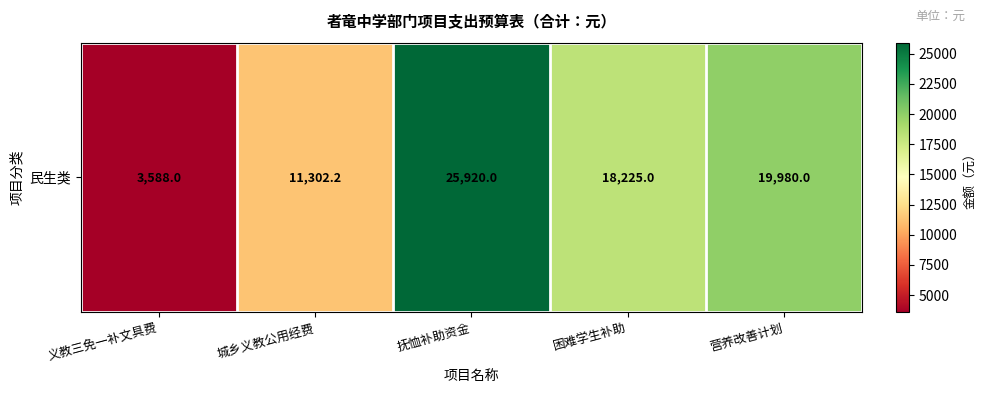

What is the difference between the values at 义教三免一补文具费 and 抚恤补助资金?

22332.0